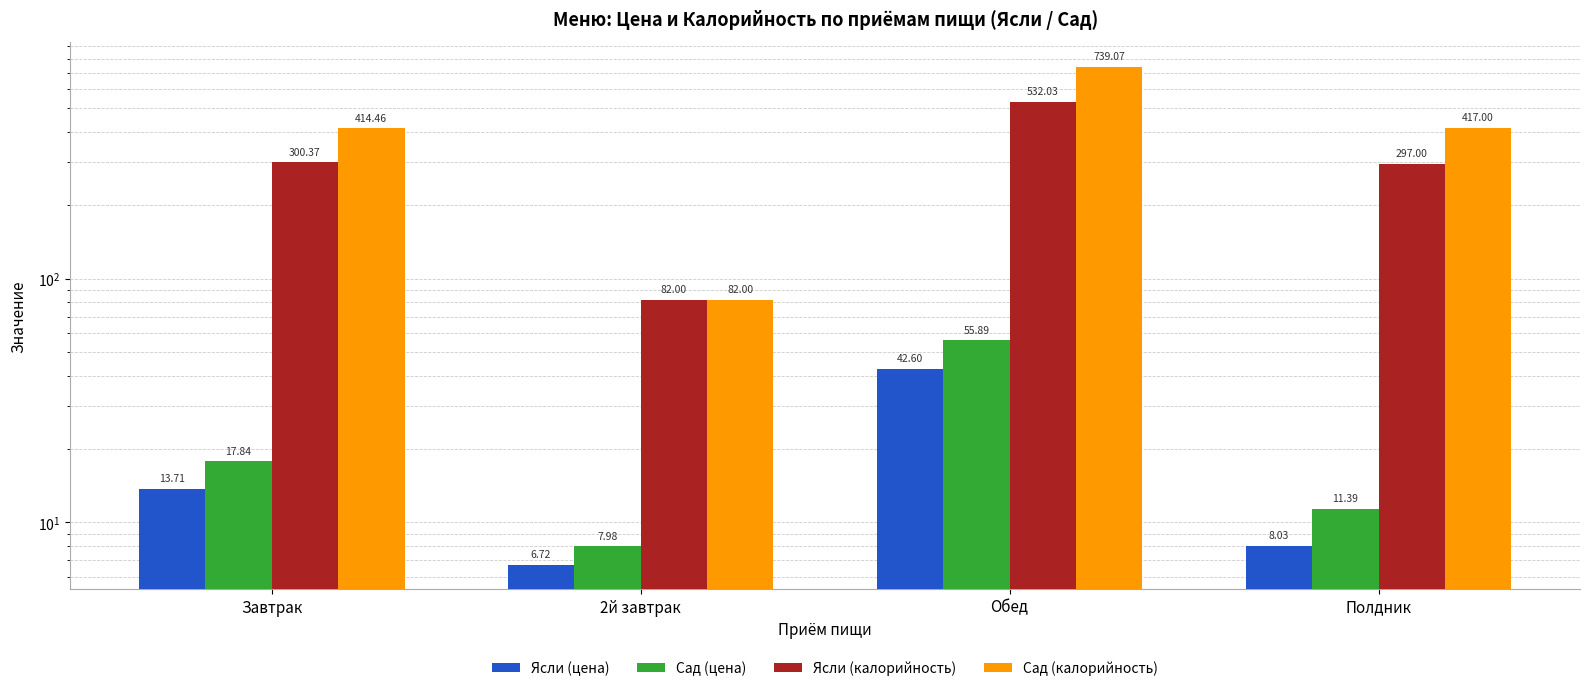

Rank the series at Завтрак from highest to lowest value.

Сад (калорийность), Ясли (калорийность), Сад (цена), Ясли (цена)